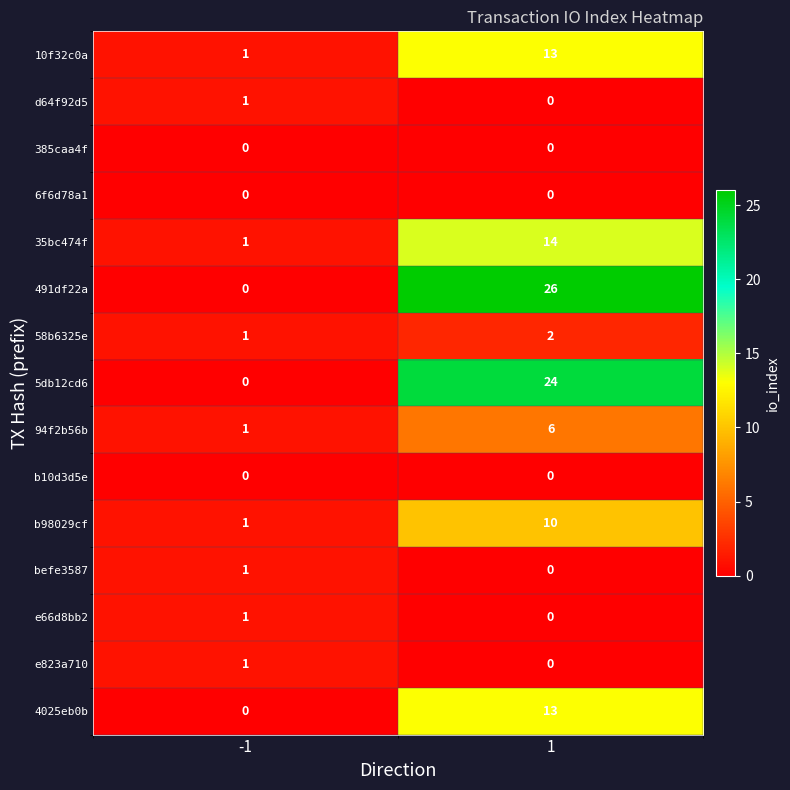

What is the difference between the maximum and minimum values in the 35bc474f series?

13